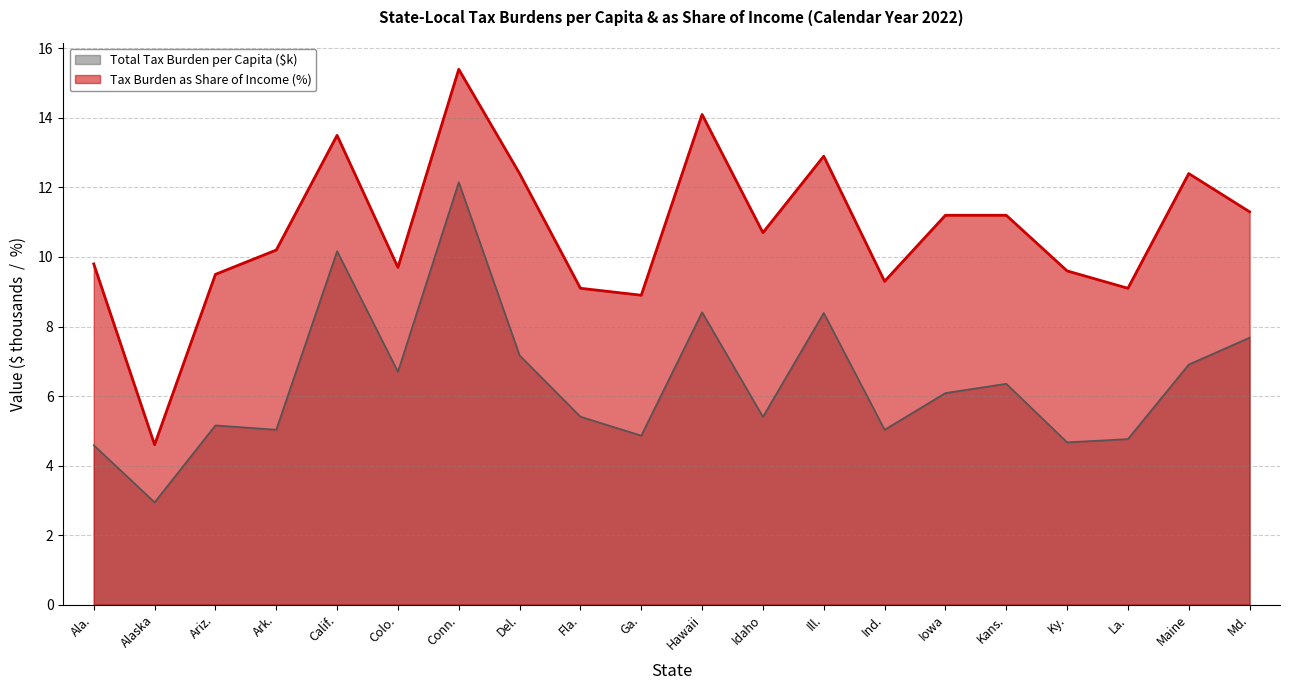

Read the Total Tax Burden per Capita ($) value at Colo..

6.7